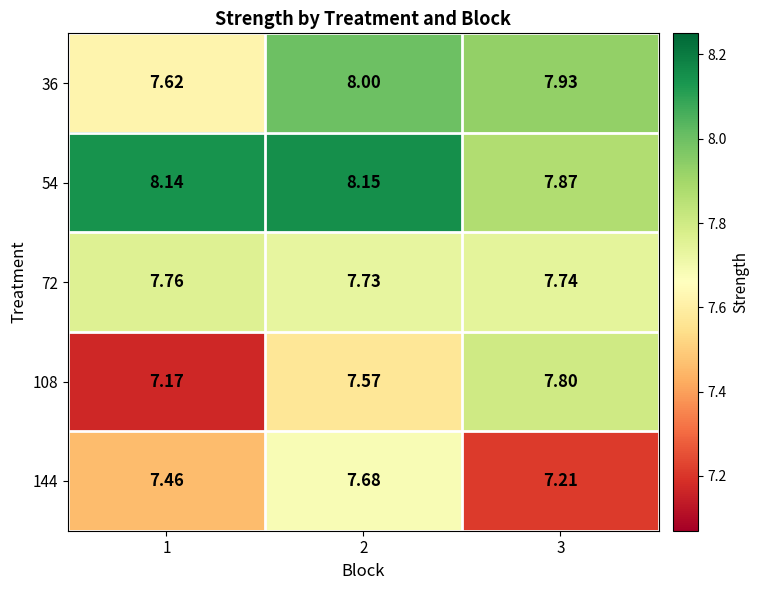

Is the value of 72 at 3 greater than the value of 54 at 2?

No